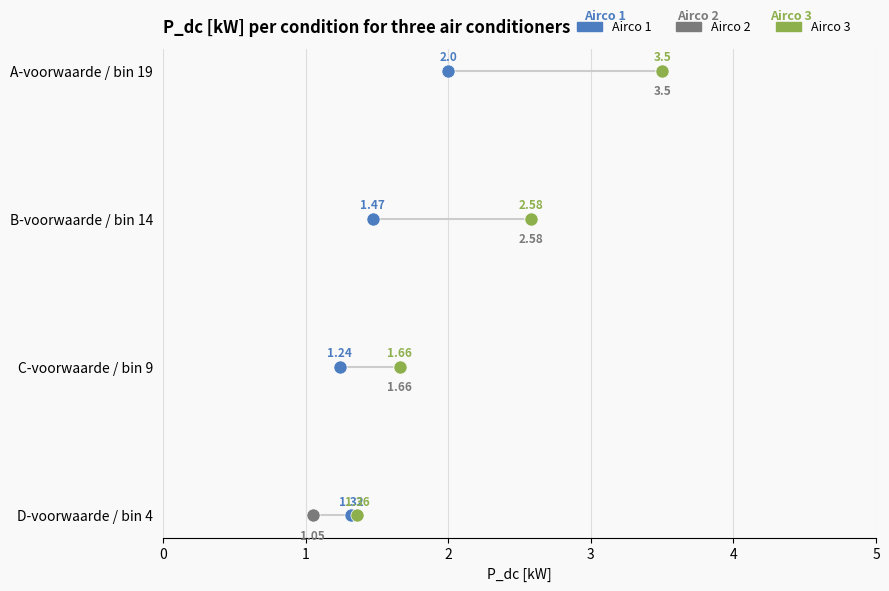

Which series has the largest total across all categories?

Airco 3